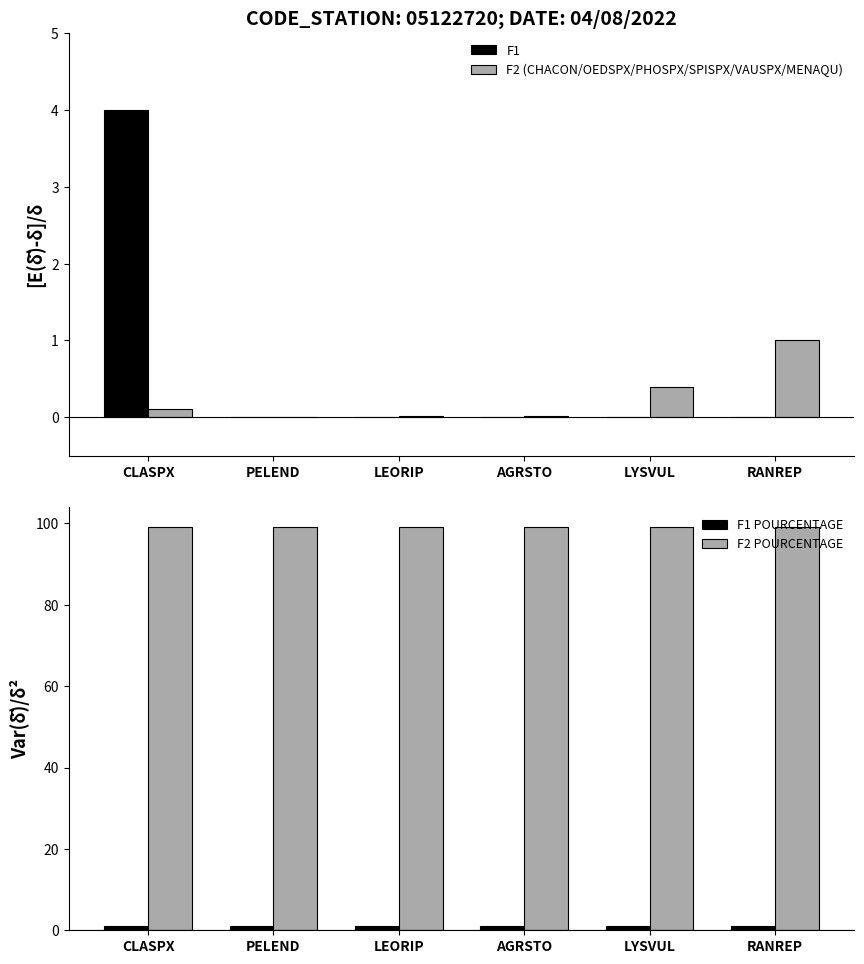

Does the chart contain stacked bars?

No